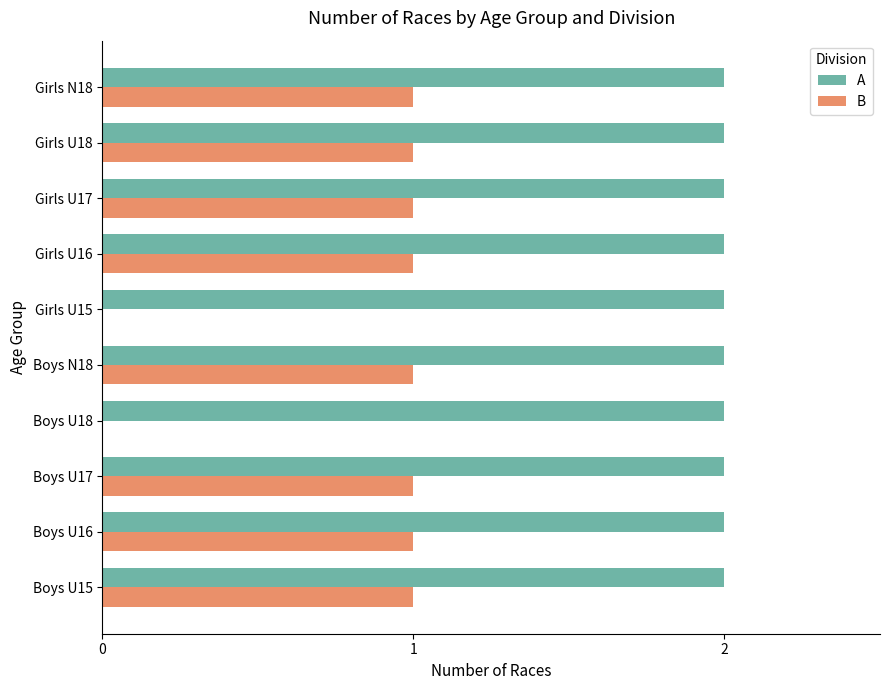

Count the number of data series in this chart.

2